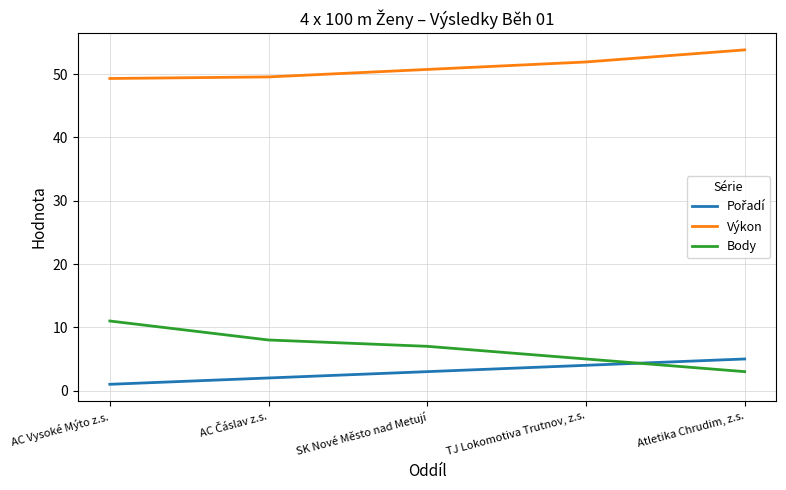

What is the spread (max minus min) of values at TJ Lokomotiva Trutnov, z.s.?

47.9